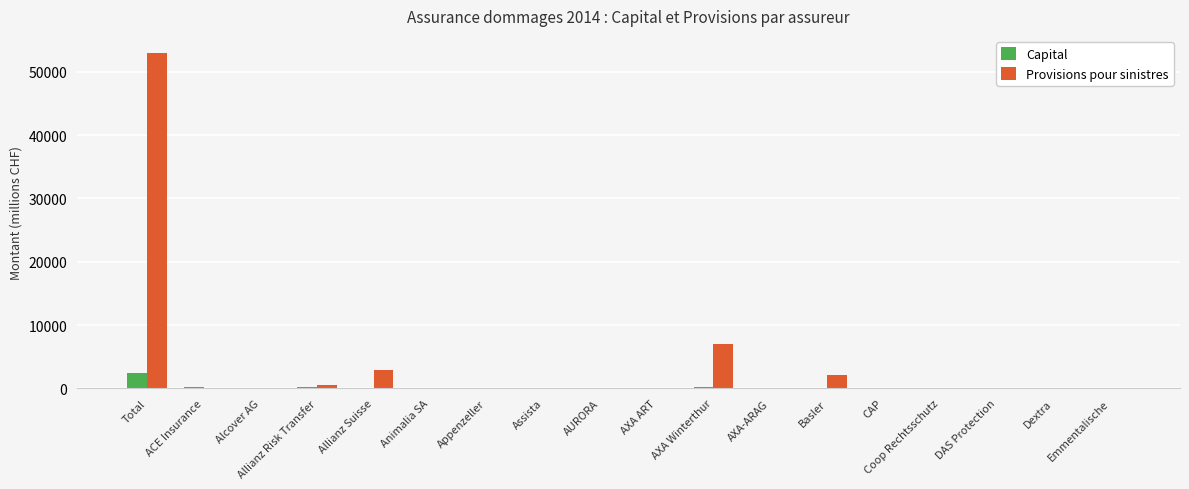

What is the total value across all series at DAS Protection?

31.7